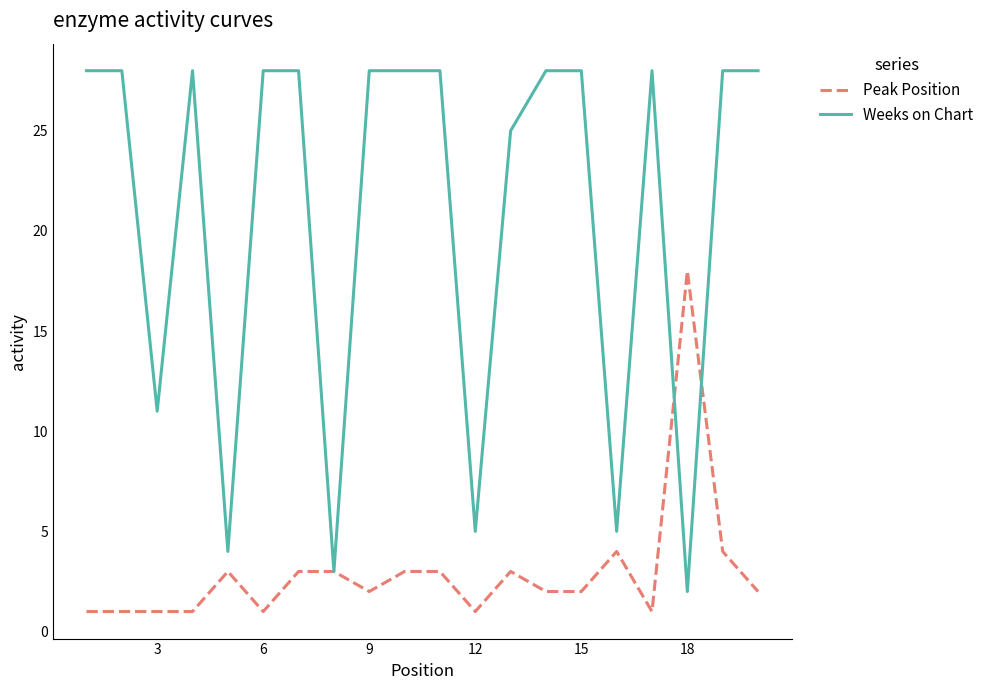

What is the maximum value for Weeks on Chart?

28